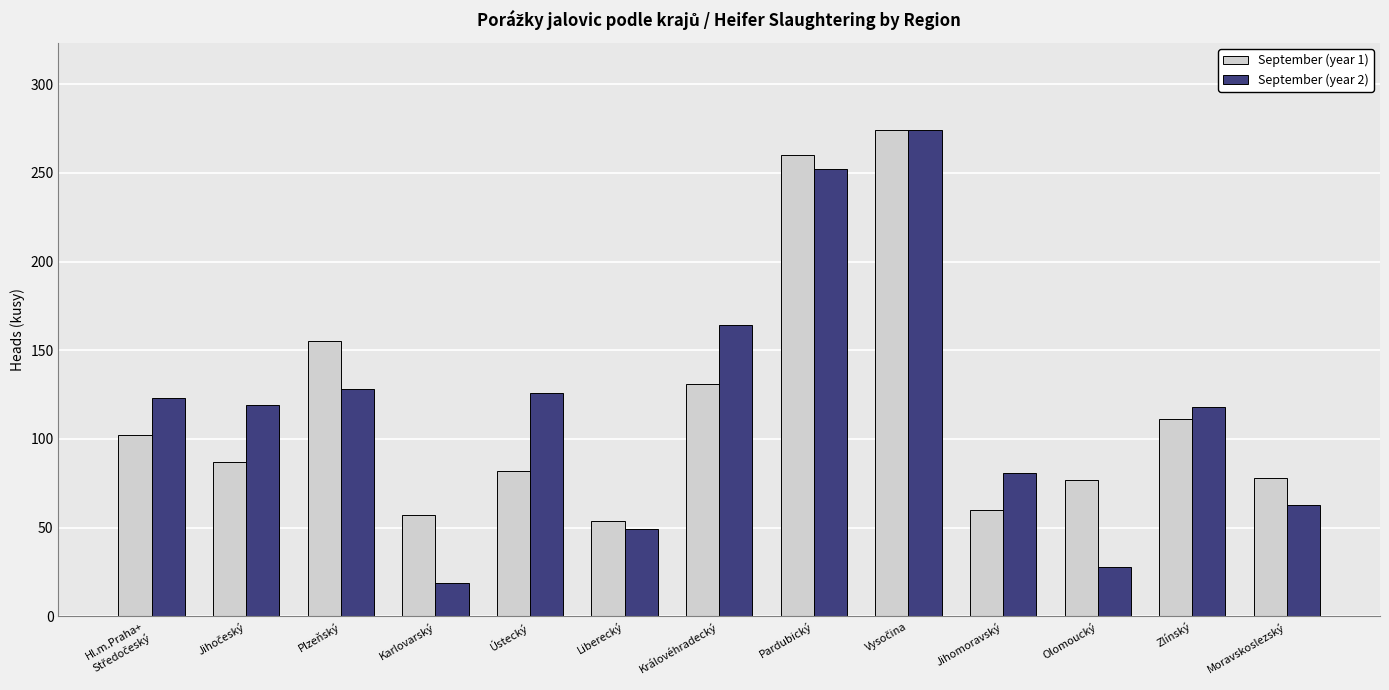

What is the total value across all series at Moravskoslezský?

141